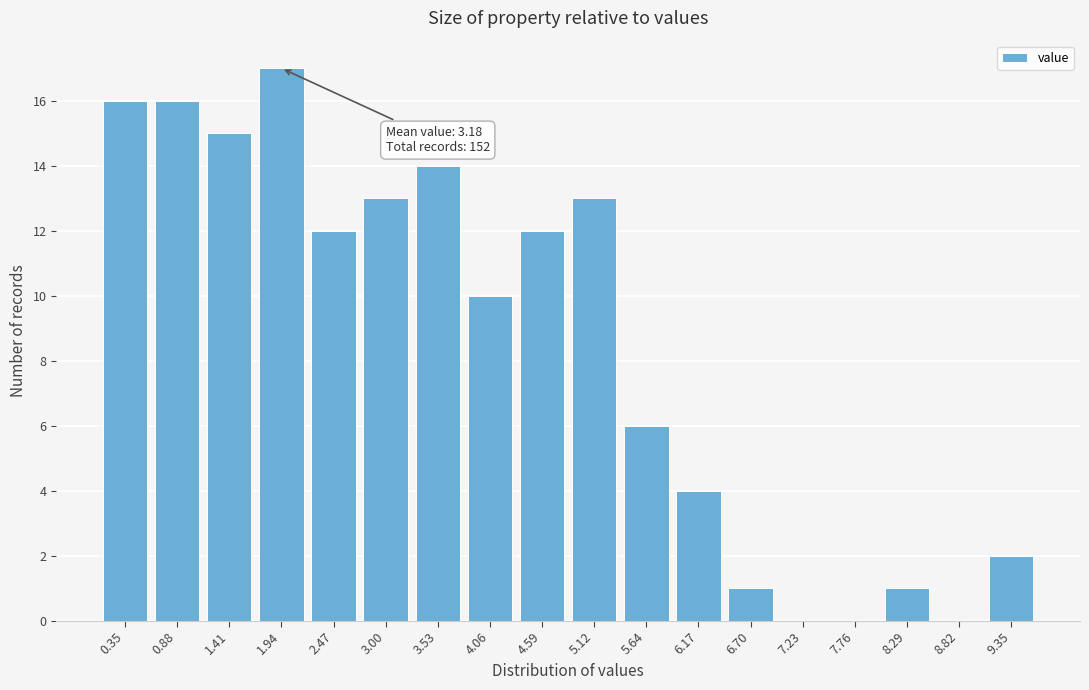

Reading right to left, list all the values displayed in this chart.

9.35=2	8.82=0	8.29=1	7.76=0	7.23=0	6.70=1	6.17=4	5.64=6	5.12=13	4.59=12	4.06=10	3.53=14	3.00=13	2.47=12	1.94=17	1.41=15	0.88=16	0.35=16